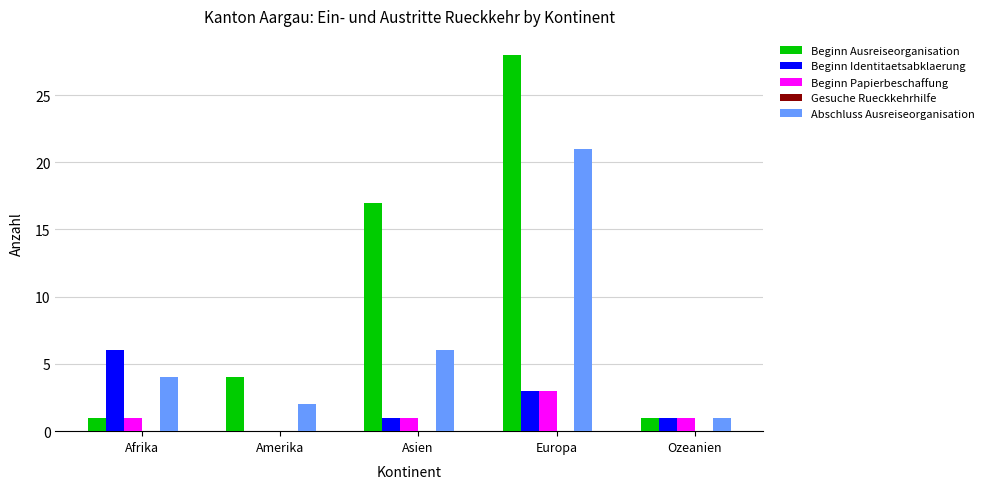

At which category is the sum across all series the highest?

Europa